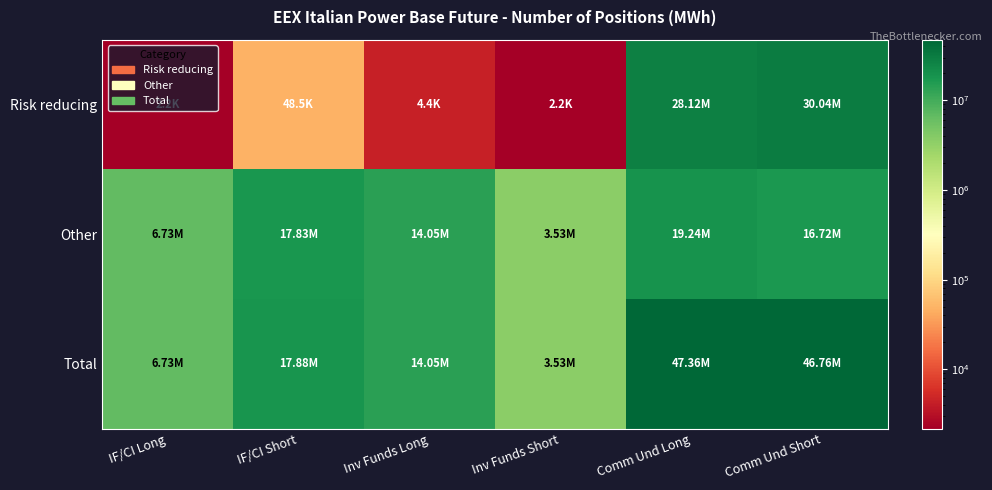

At which category is the sum across all series the highest?

Comm Und Long